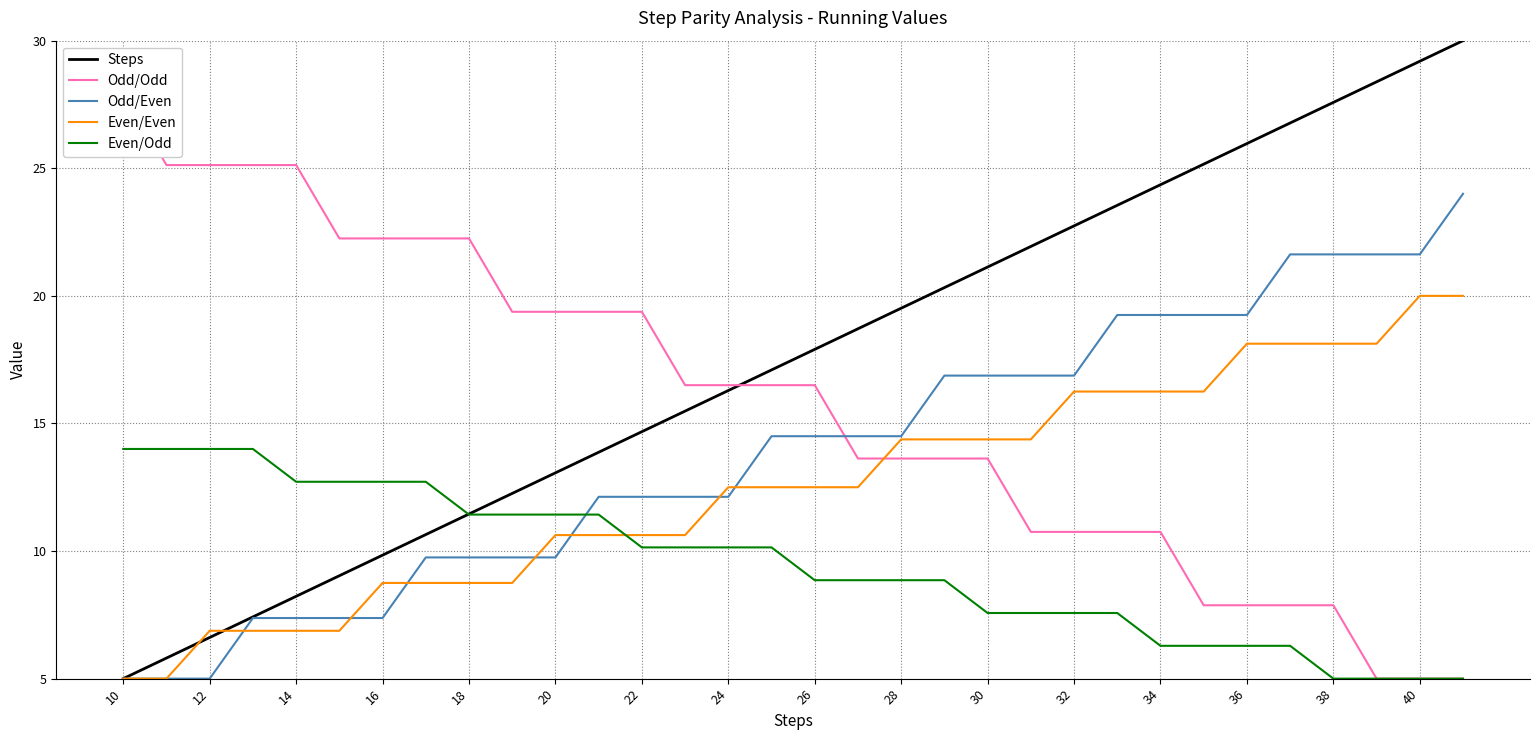

How many intersections are there between Odd/Even and Even/Odd?

1